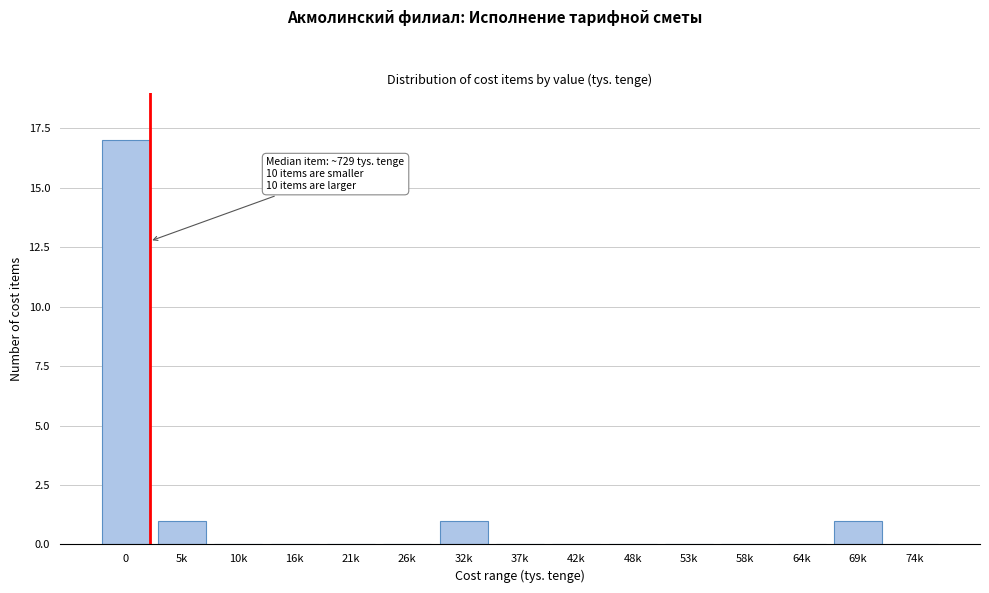

Reading left to right, extract all data points from this chart.

0=17	5k=1	10k=0	16k=0	21k=0	26k=0	32k=1	37k=0	42k=0	48k=0	53k=0	58k=0	64k=0	69k=1	74k=0